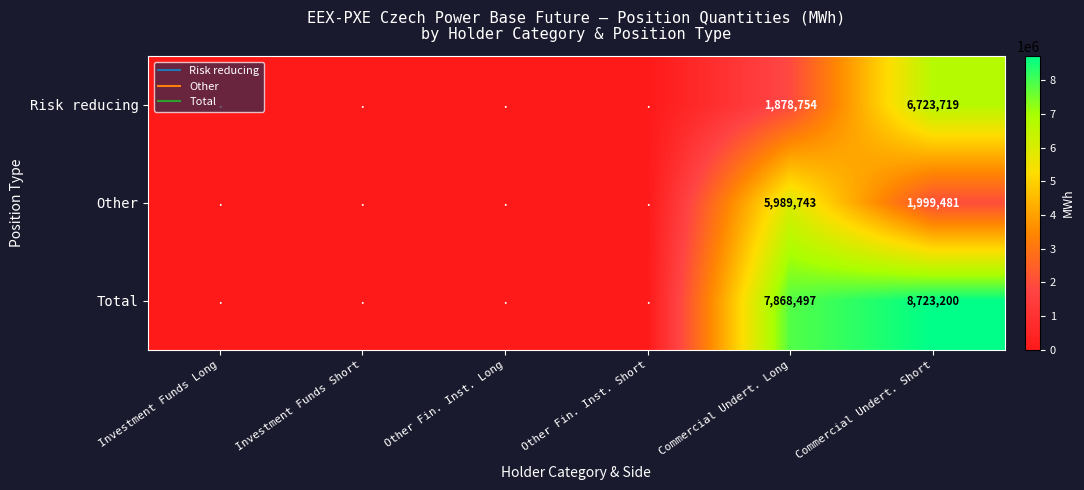

What is the difference between the maximum and second lowest values in the Other series?

5989743